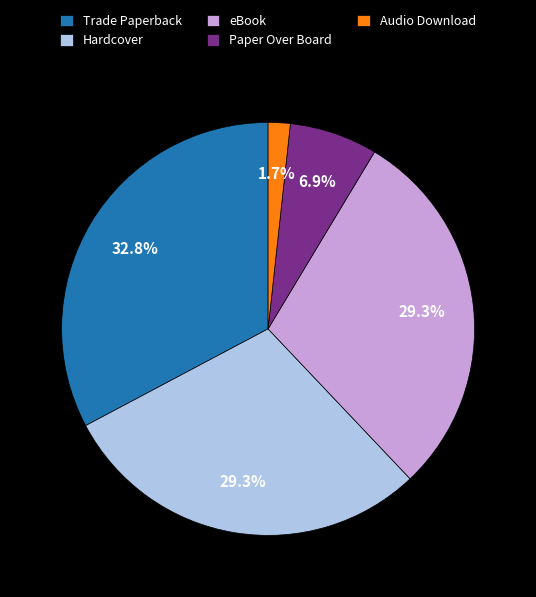

Count the number of slices in the pie.

5